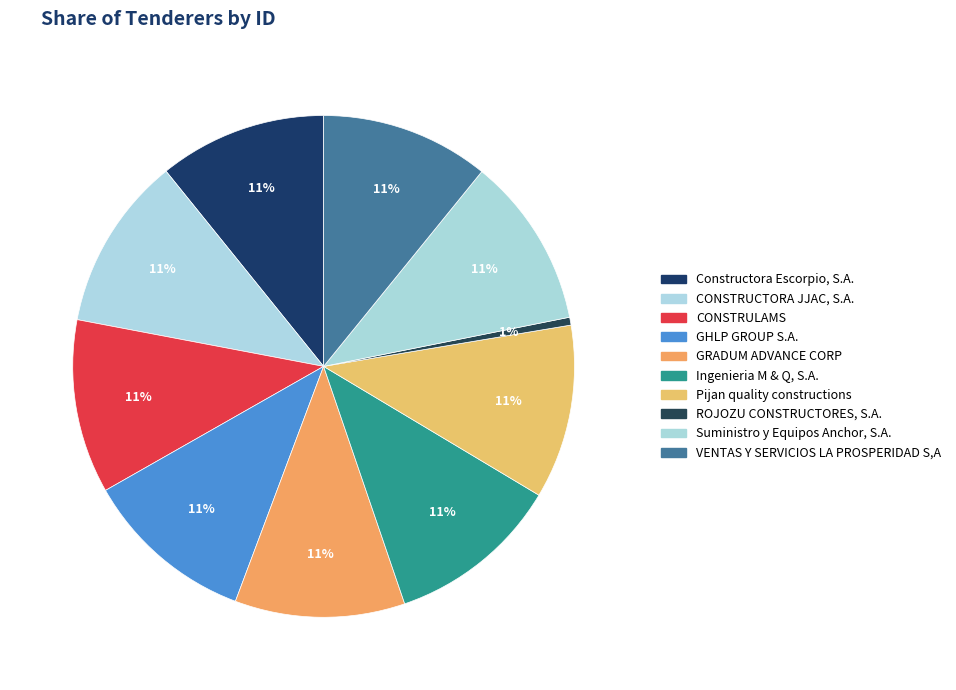

How many segments does this pie chart have?

10